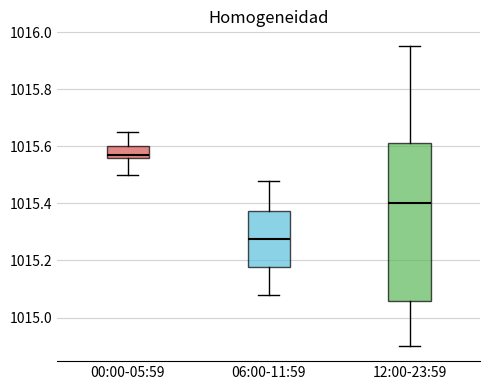

Which box has the highest median line?

00:00-05:59